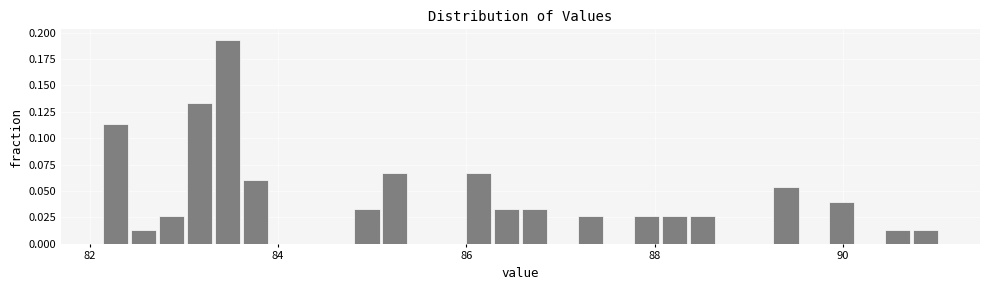

Around what value on the x-axis is the tallest bar? Give the approximate position of its centre, as read against the axis.

83.4